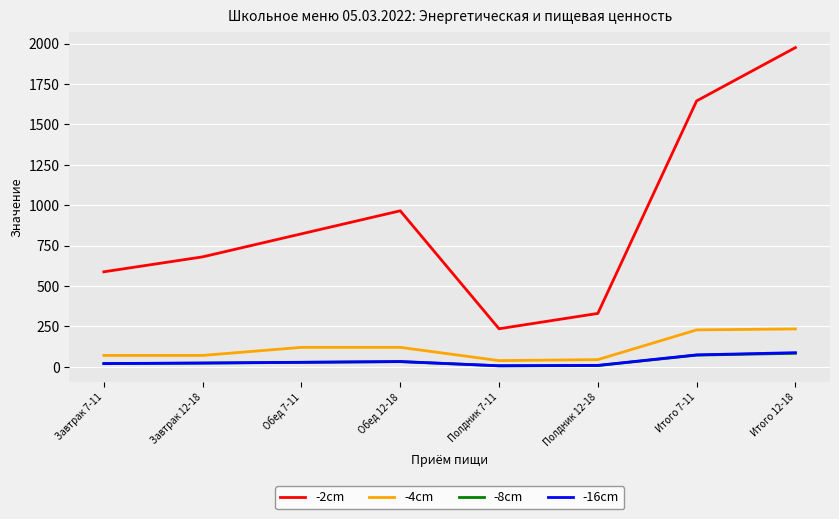

At which label does -2cm reach its peak?

Итого 12-18